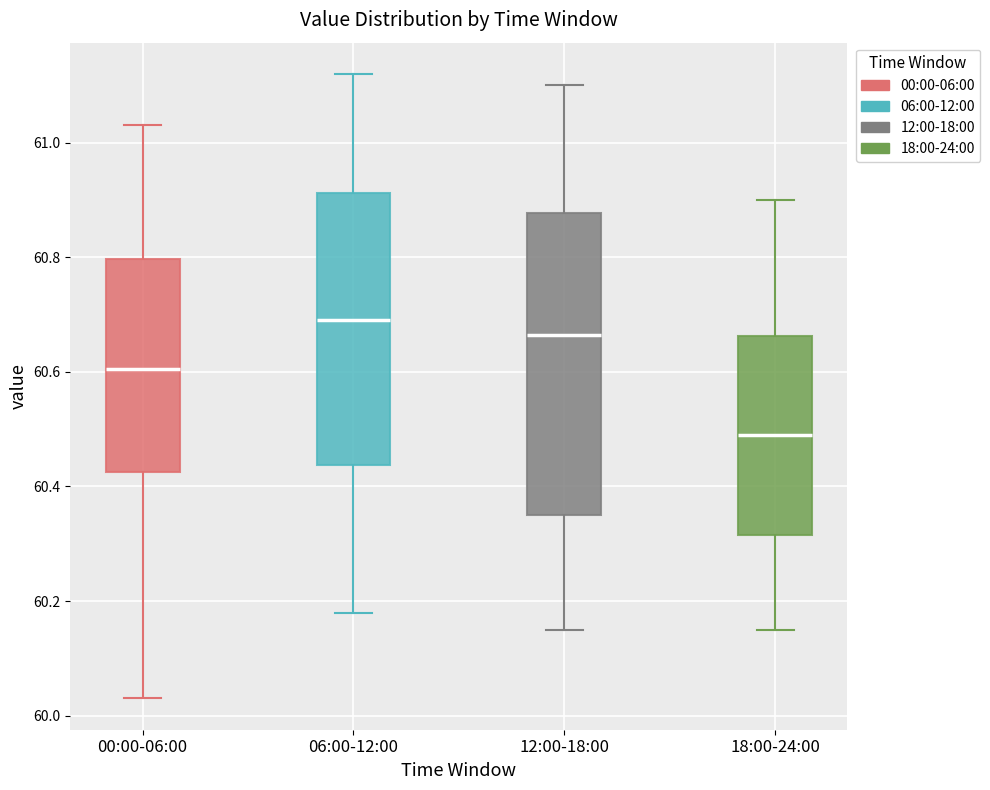

Reading left to right, read every box against the y-axis: the position of its median line, the range the box covers, and the ends of its whiskers. The values are not printed on the chart, so give them approximately, as read against the axis.

00:00-06:00: median 60.60, box 60.42 to 60.80, whiskers 60.04 to 61.04
06:00-12:00: median 60.70, box 60.44 to 60.92, whiskers 60.18 to 61.12
12:00-18:00: median 60.66, box 60.36 to 60.88, whiskers 60.16 to 61.10
18:00-24:00: median 60.50, box 60.32 to 60.66, whiskers 60.16 to 60.90